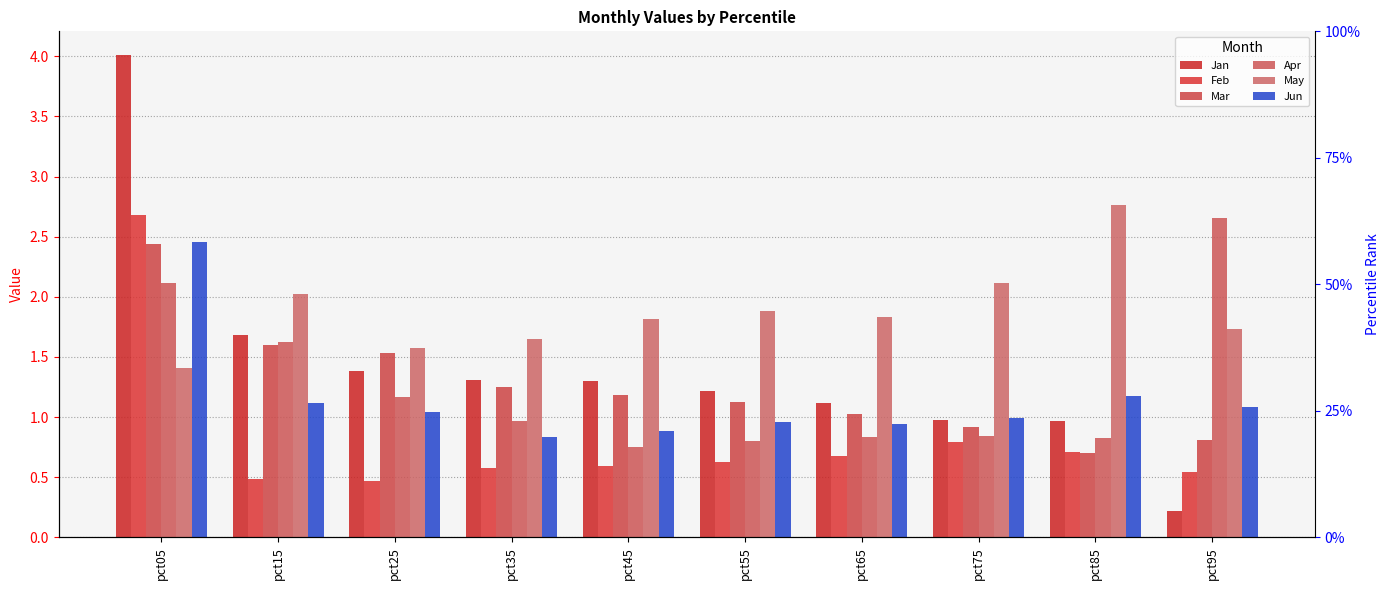

What is the total value across all series at pct05?

15.1